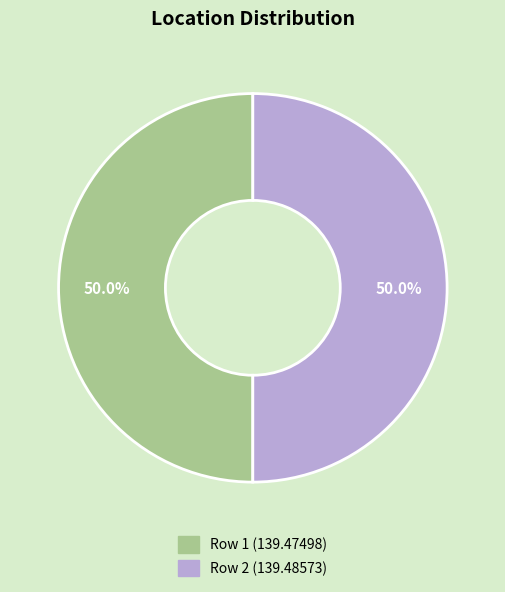

What is the ratio of the value at Row 1 to the value at Row 2?

1.0